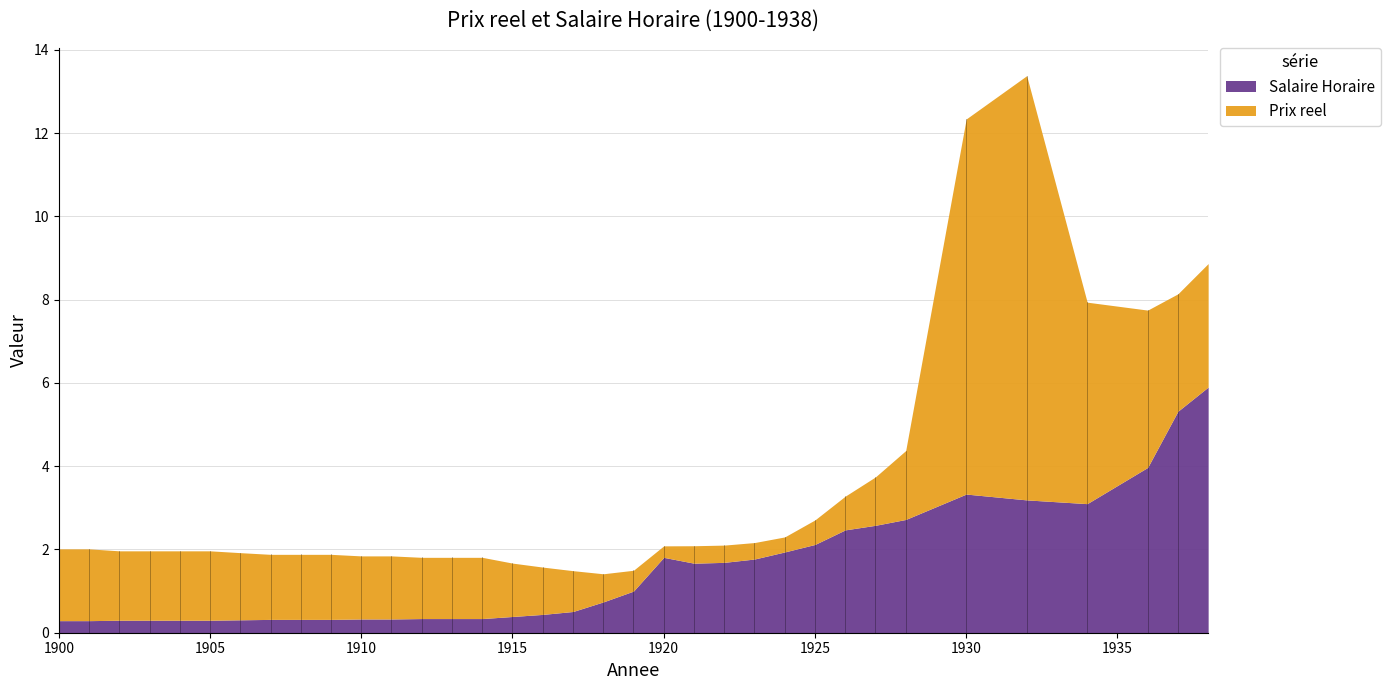

What is the difference between the second highest and second lowest values in the Prix reel series?

8.6